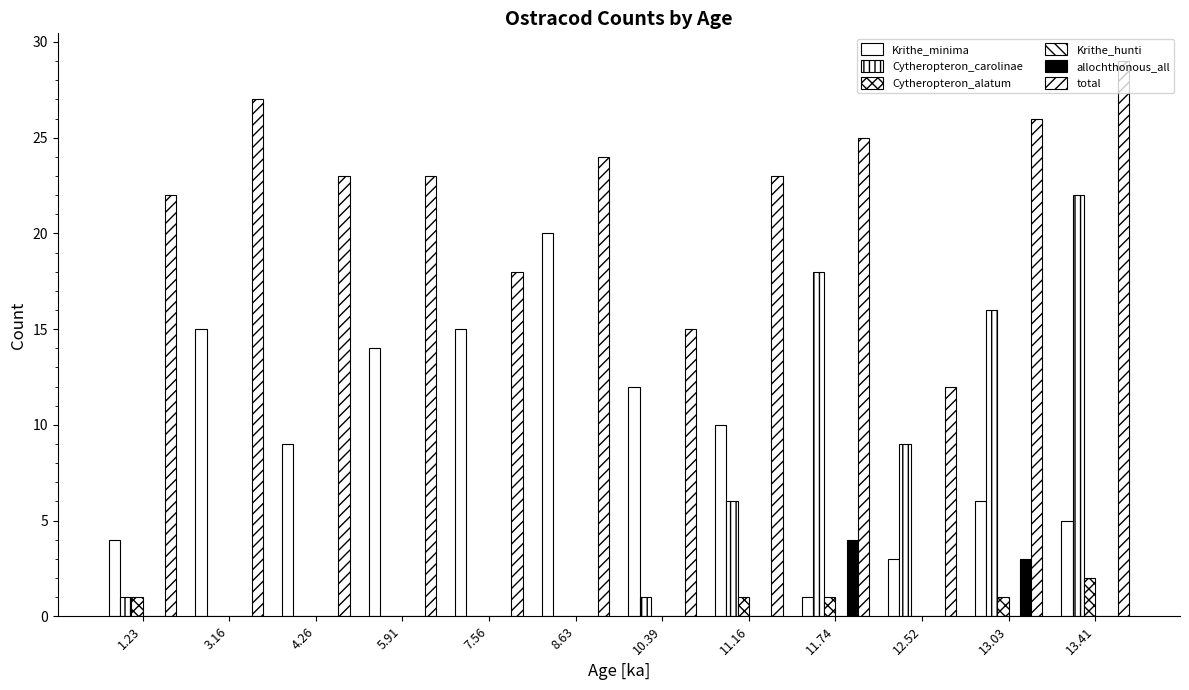

Count the number of categories in the chart.

12